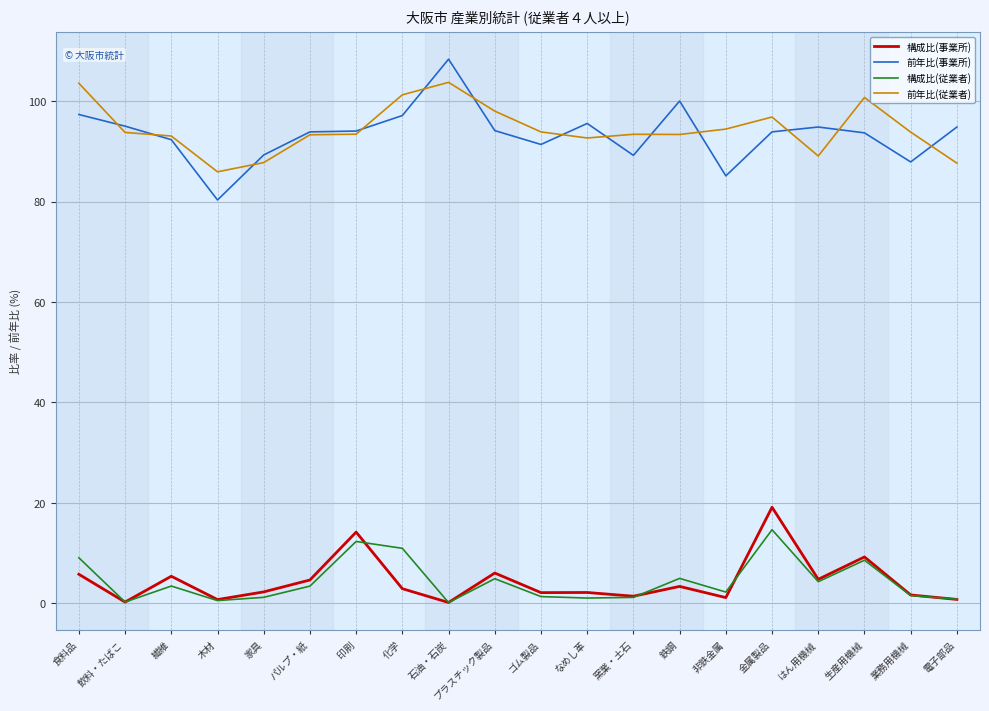

What is the difference between the highest and lowest values at 石油・石炭?

108.2